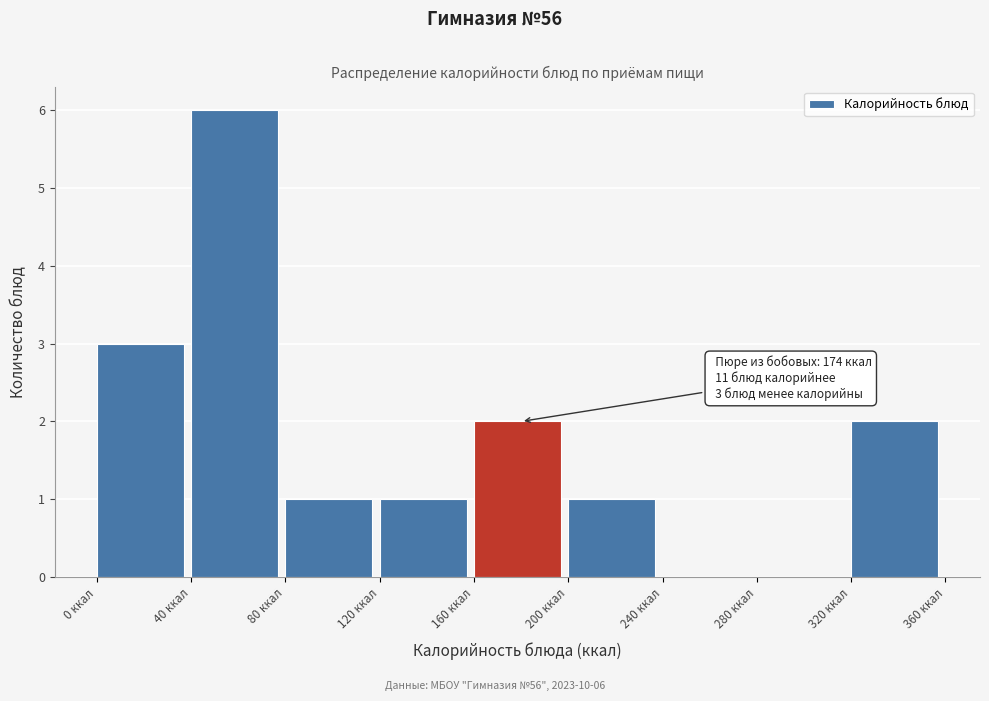

Over which range of the x-axis is the bar tallest?

40 to 80